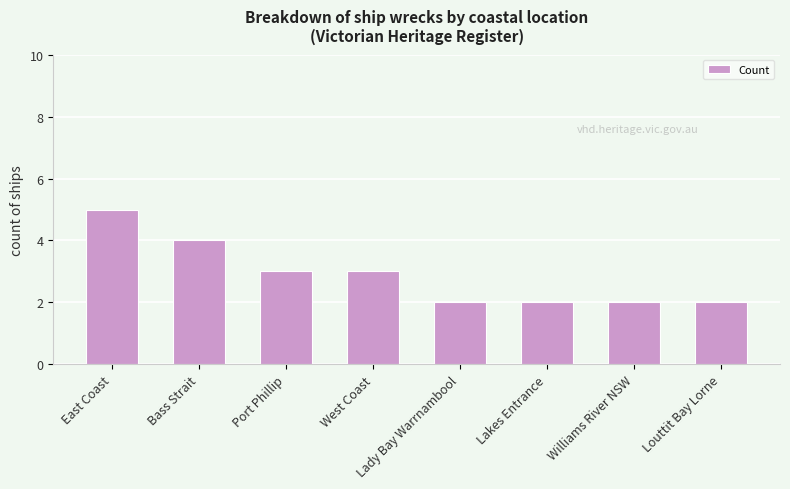

What is the label of the 7th bar from the left?

Williams River NSW